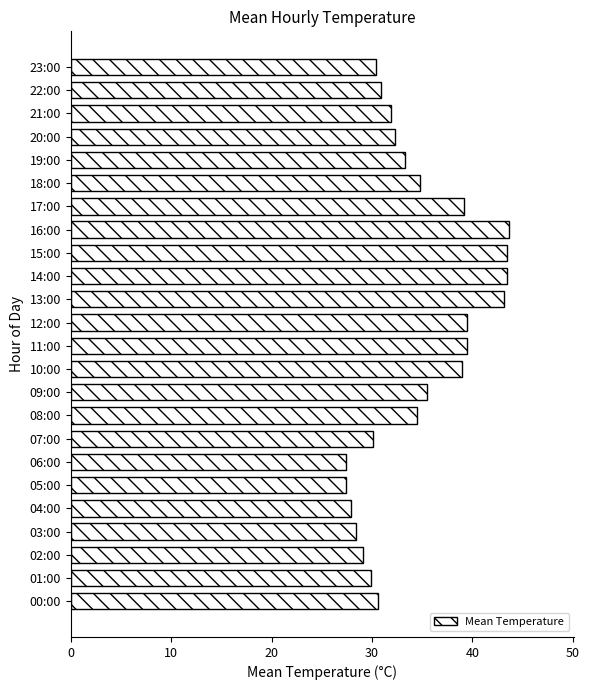

Does the chart contain any negative values?

No